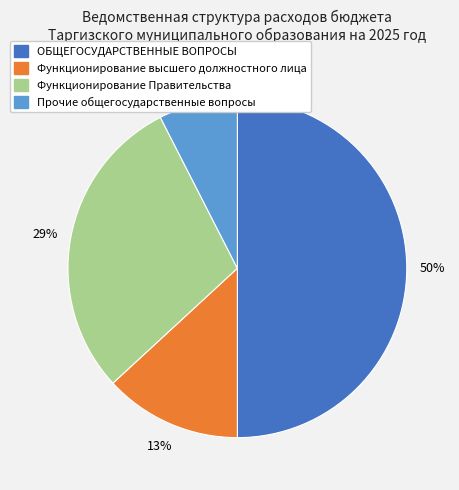

How many slices are in this pie chart?

4